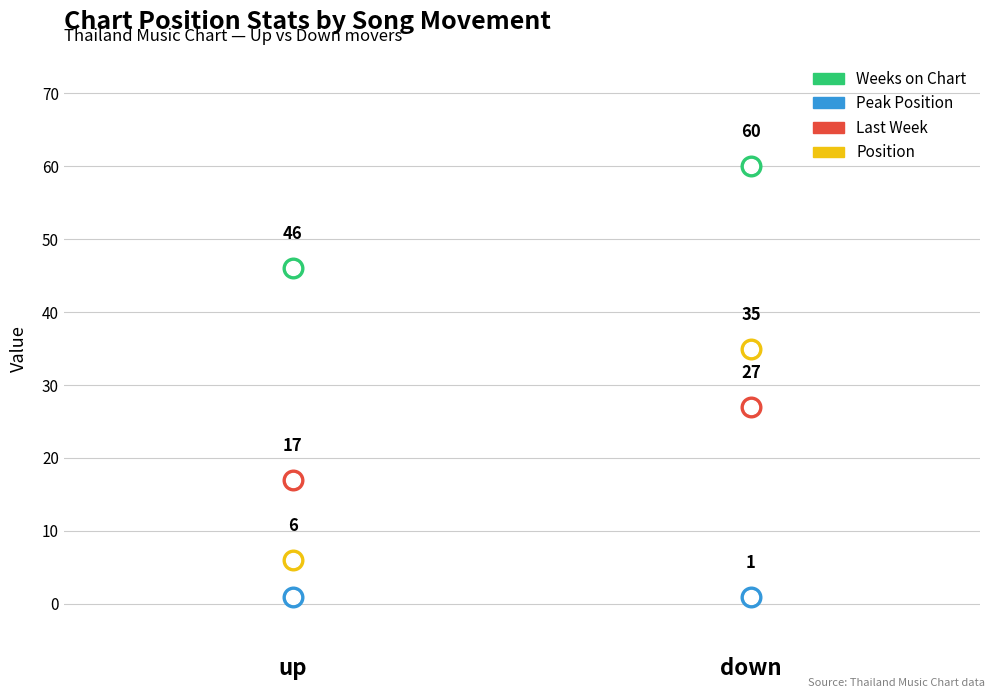

Which series has the largest total across all categories?

Weeks on Chart